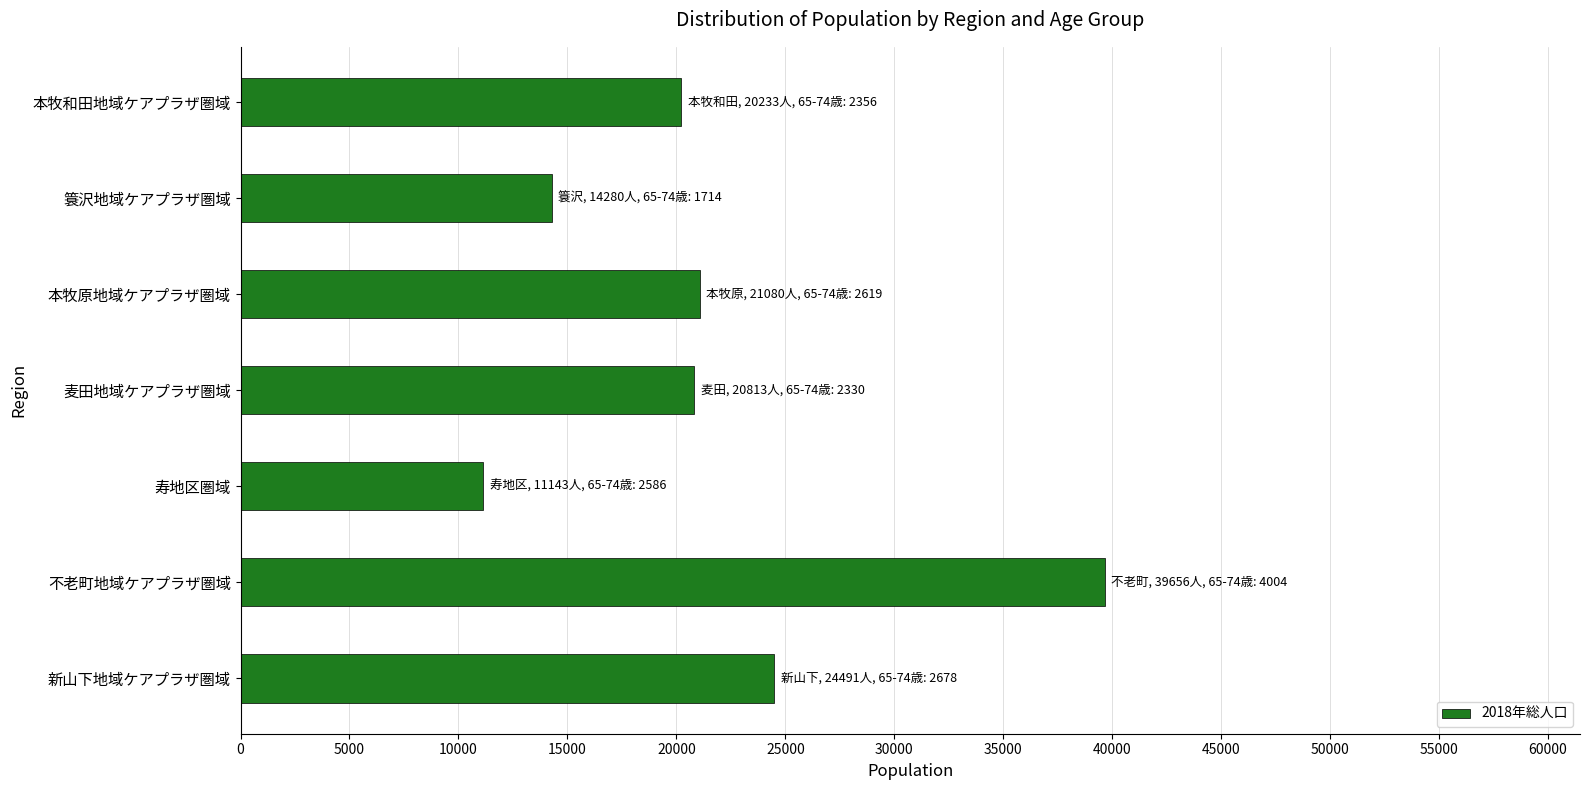

What is the sum of the values at 麦田地域ケアプラザ圏域 and 簑沢地域ケアプラザ圏域?

35093